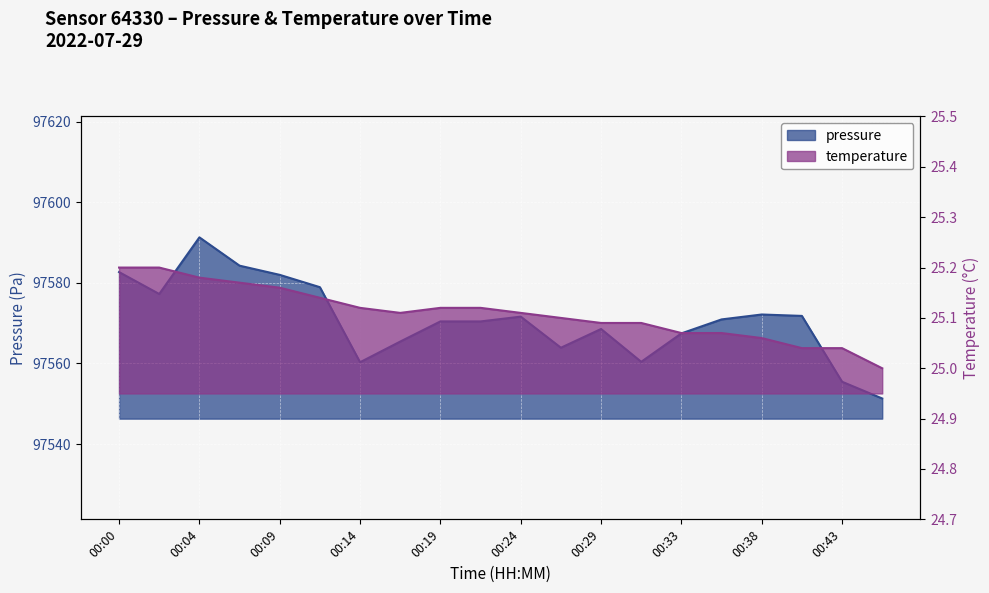

What is the difference between the highest and lowest values at 00:04?

97566.1